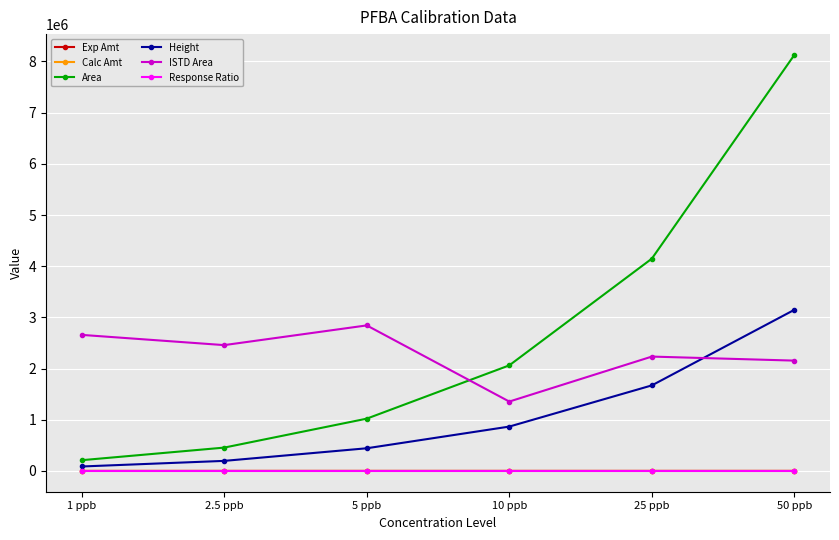

What is the sum of the Calc Amt values at 10 ppb and 50 ppb?

70.7